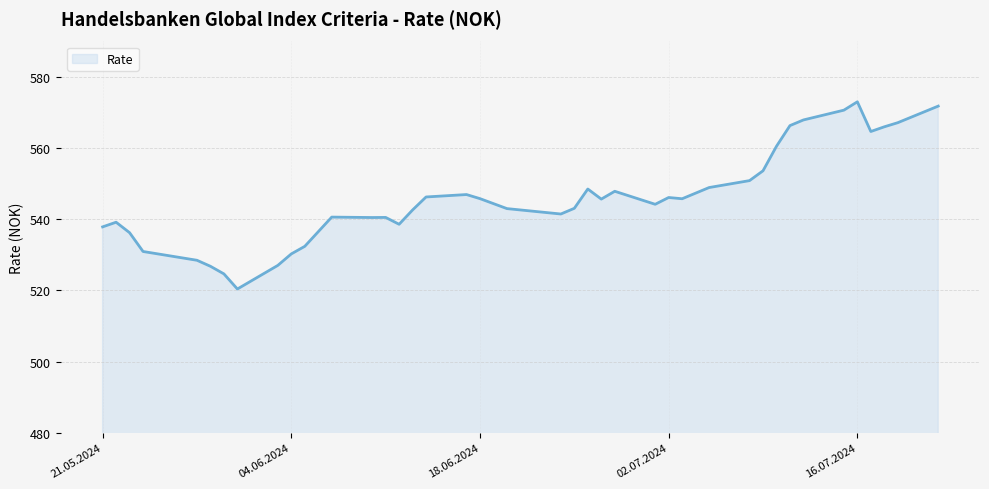

What is the maximum value shown in the chart?

573.0